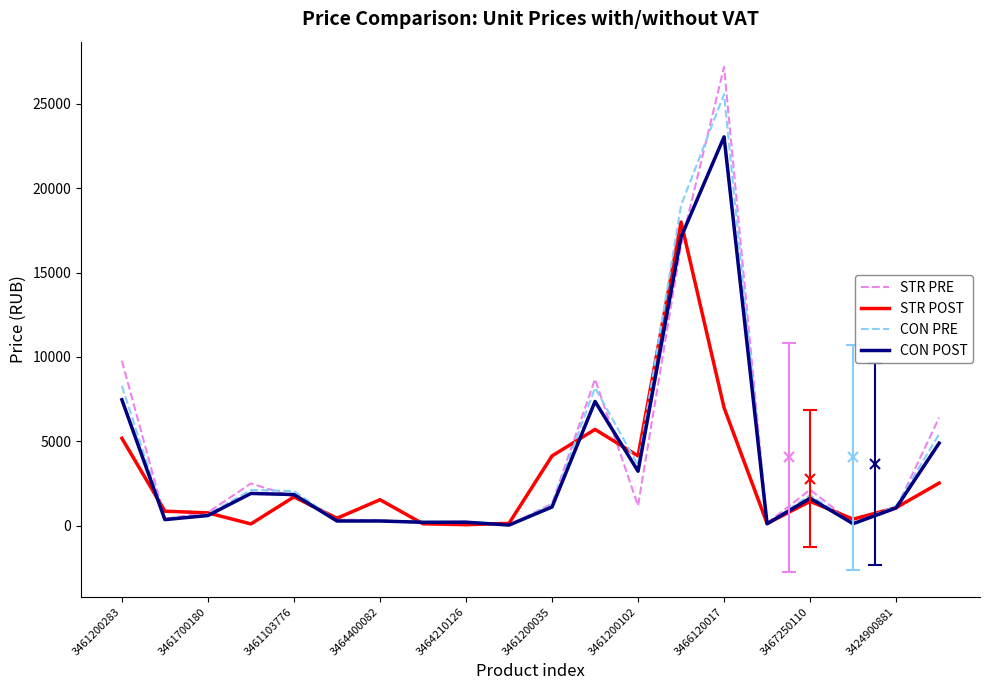

What are all the series names shown in the legend?

STR PRE, STR POST, CON PRE, CON POST